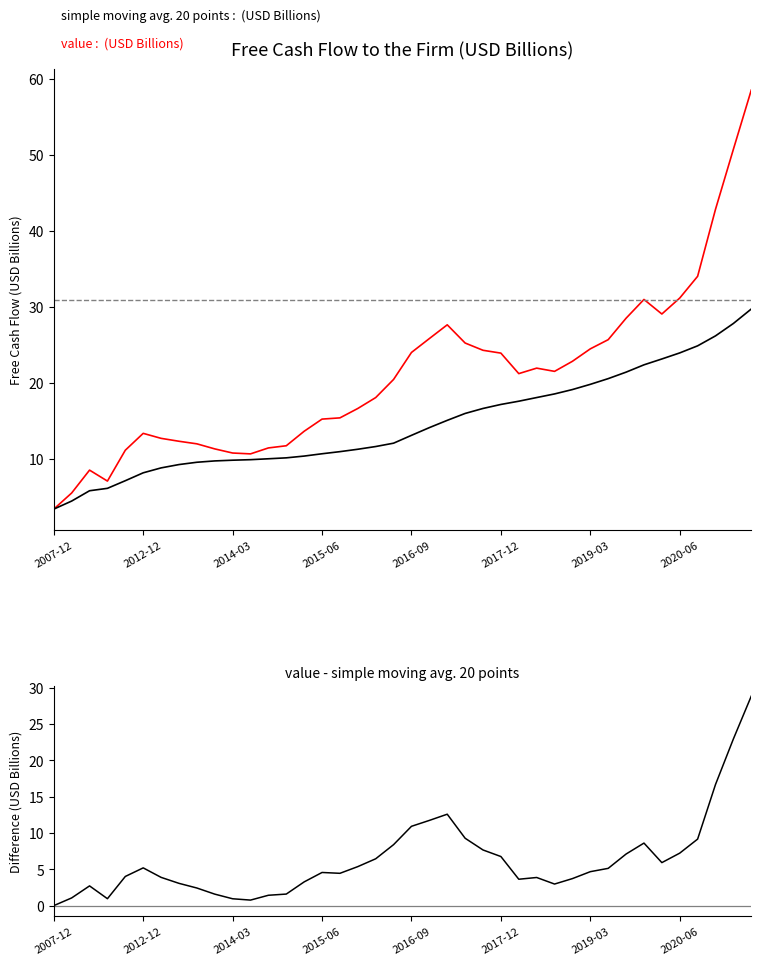

True or false: simple moving avg. 20 points and average cross at least once.

False